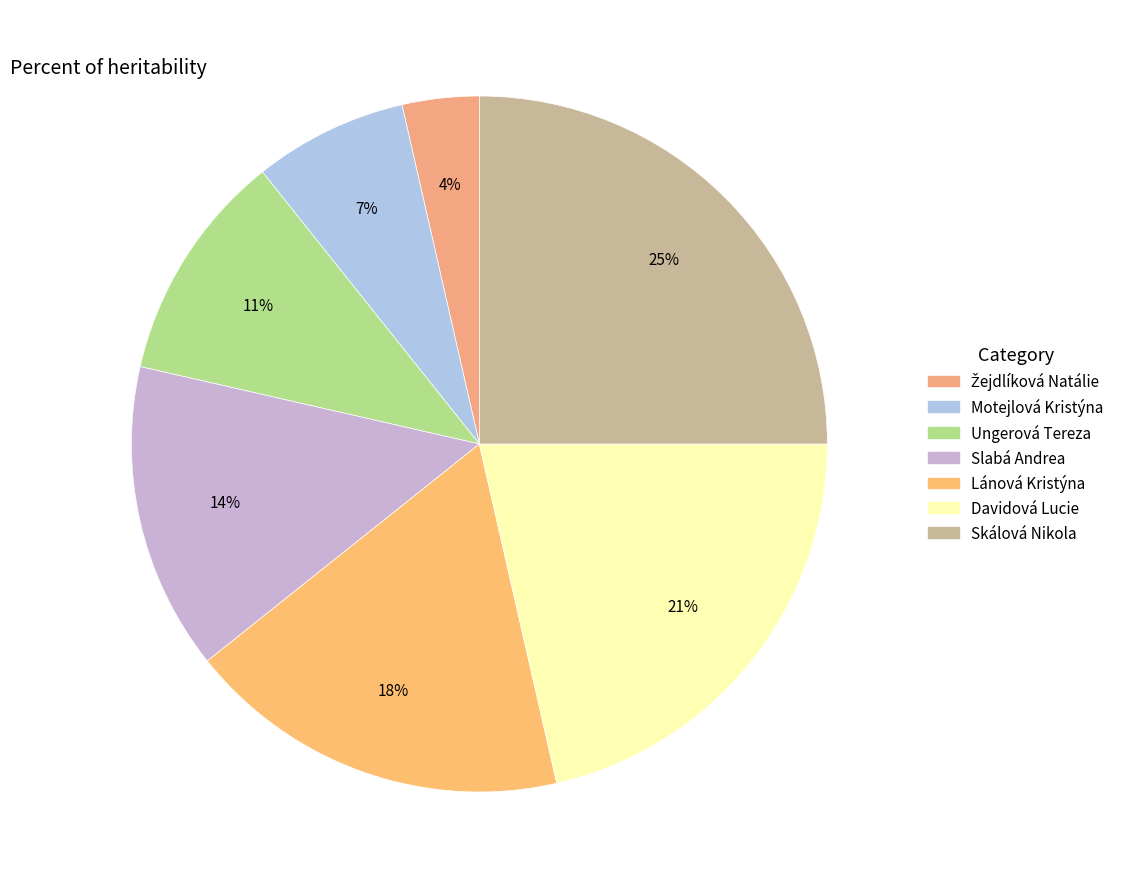

Rank the categories by value from lowest to highest.

Žejdlíková Natálie, Motejlová Kristýna, Ungerová Tereza, Slabá Andrea, Lánová Kristýna, Davidová Lucie, Skálová Nikola